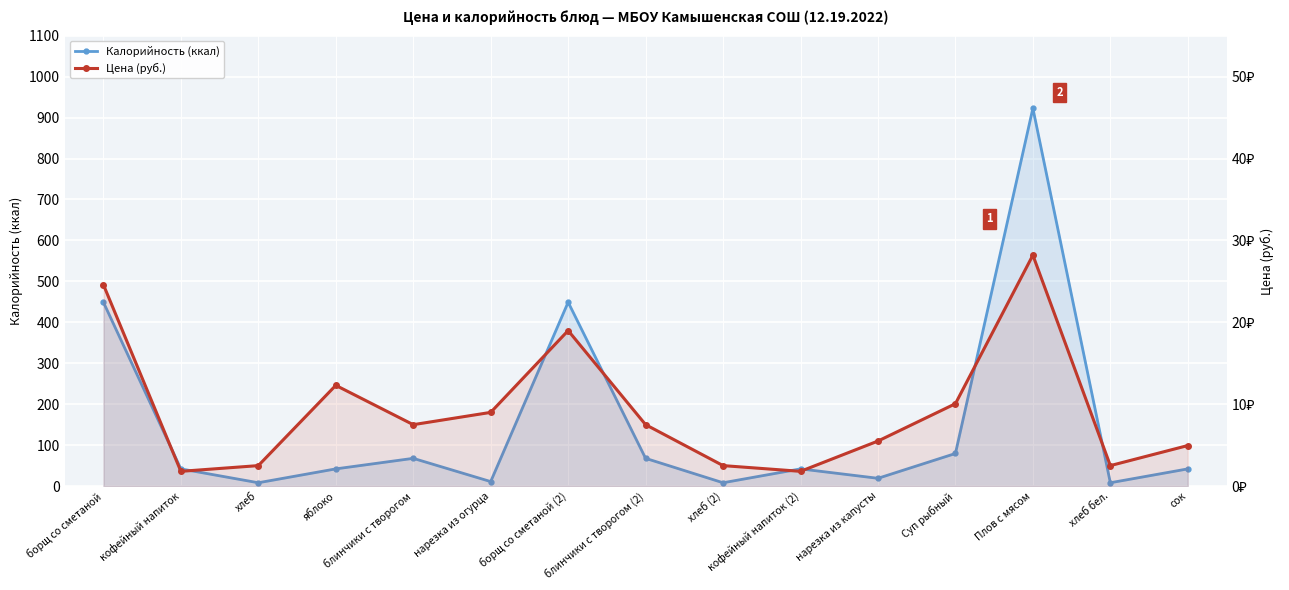

Count the number of data series in this chart.

2